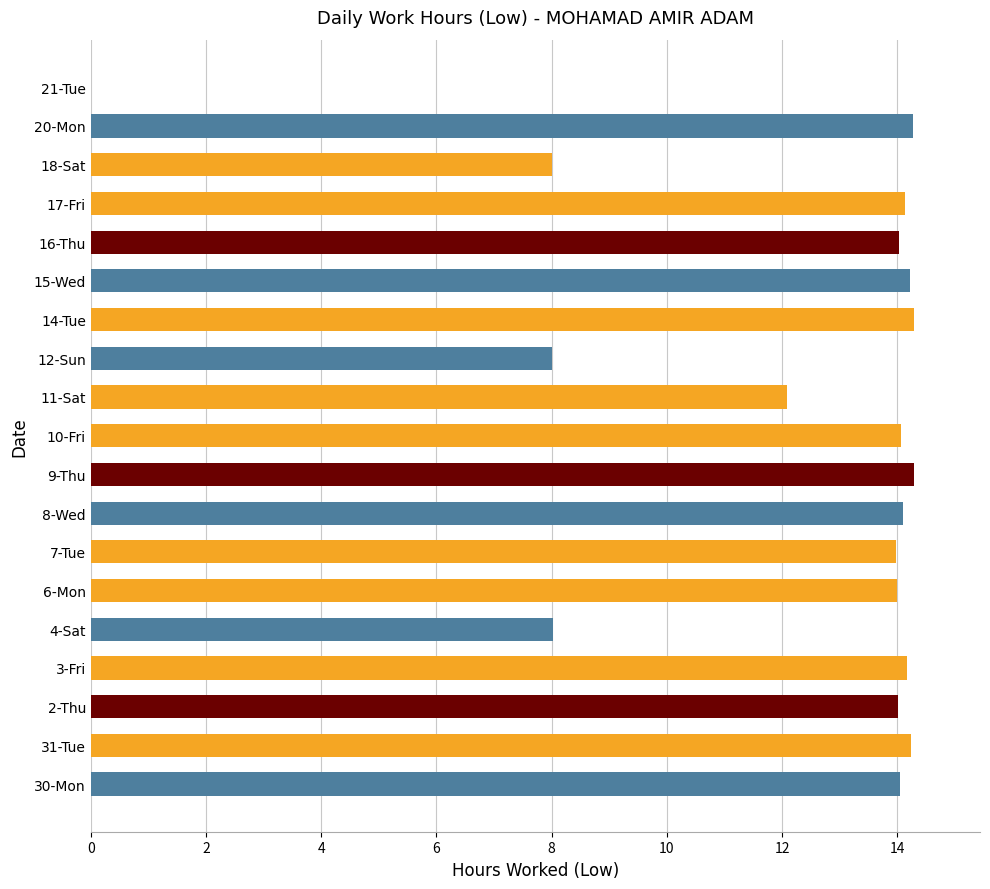

True or false: the data shows 0.0 at 21-Tue.

True